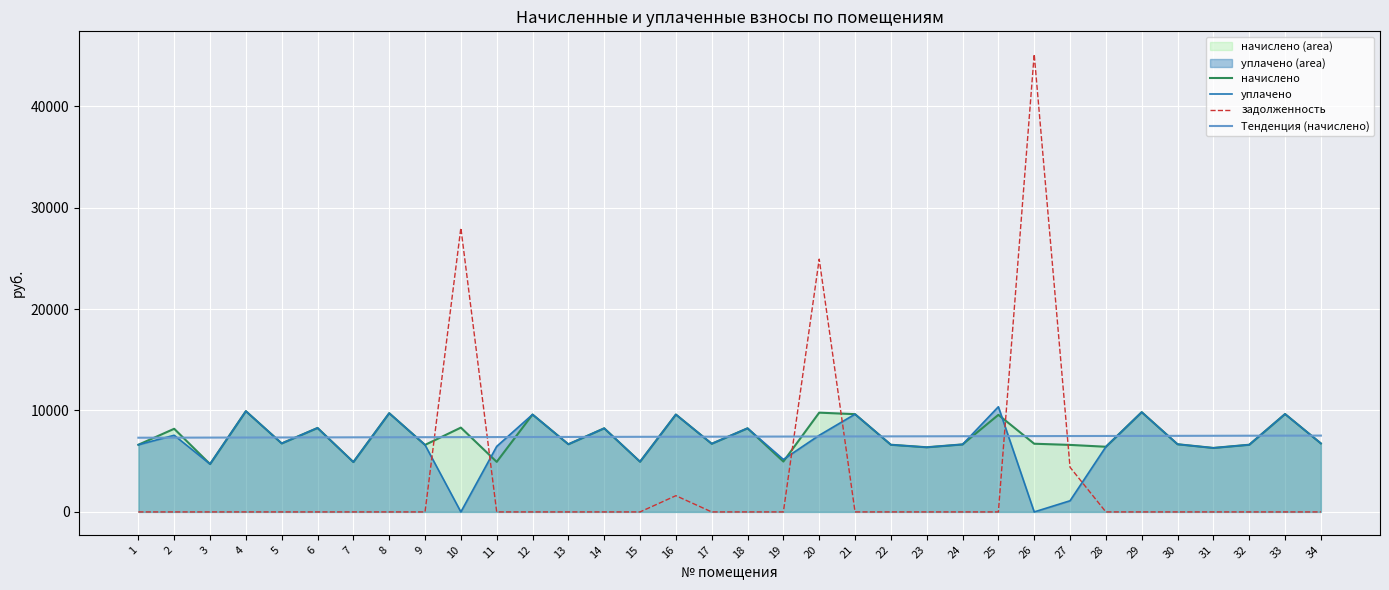

At which category is the sum across all series the highest?

26